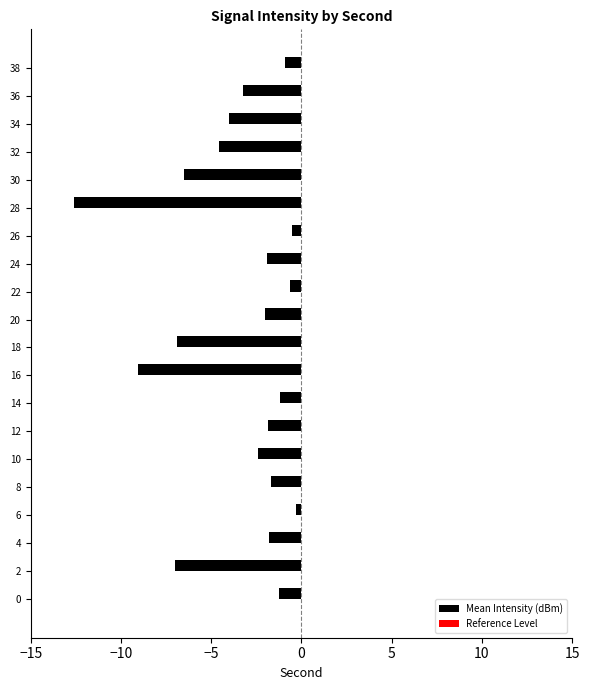

What is the change in value from 0 to 28?

-11.4